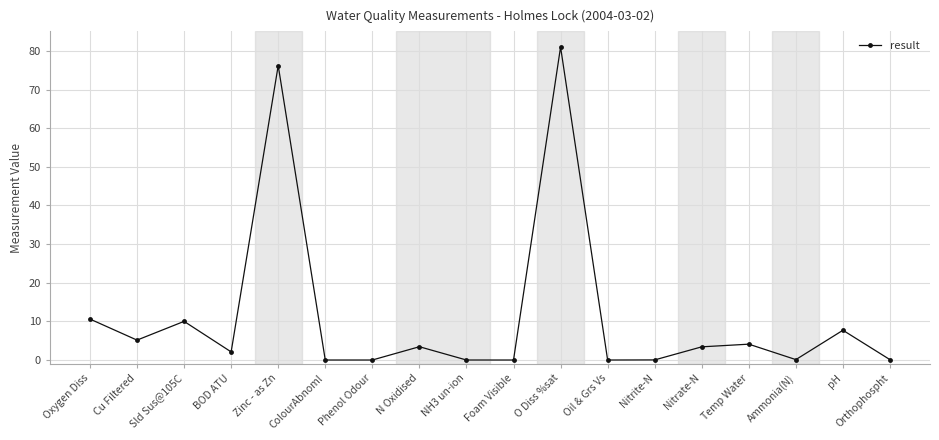

Read the value at Zinc - as Zn.

76.2